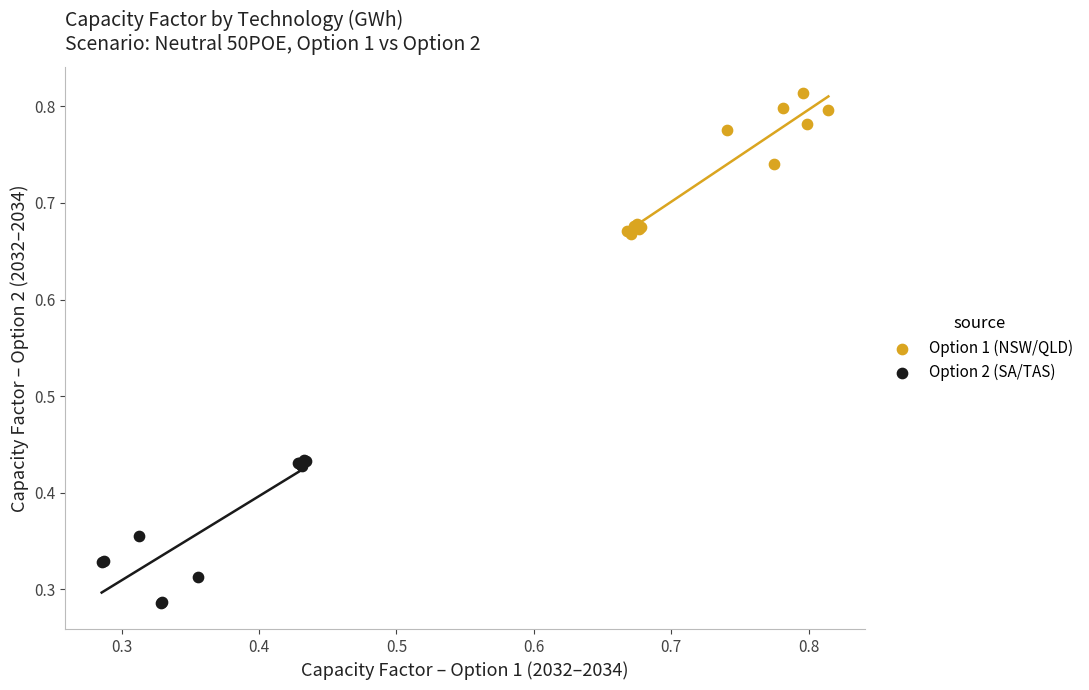

Which series reaches the maximum Y coordinate?

Option 1 (NSW/QLD)